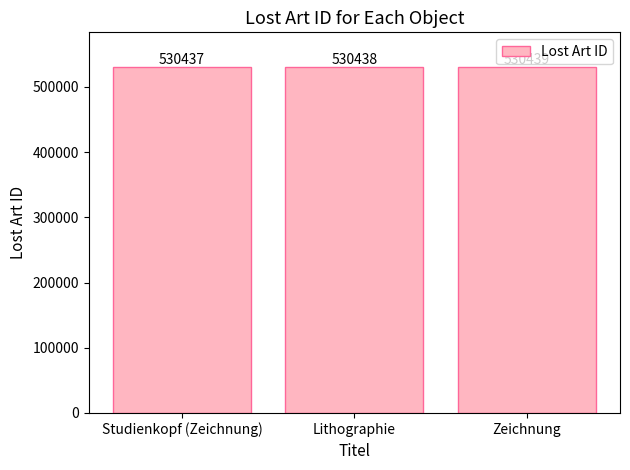

Read the value at Zeichnung.

530439